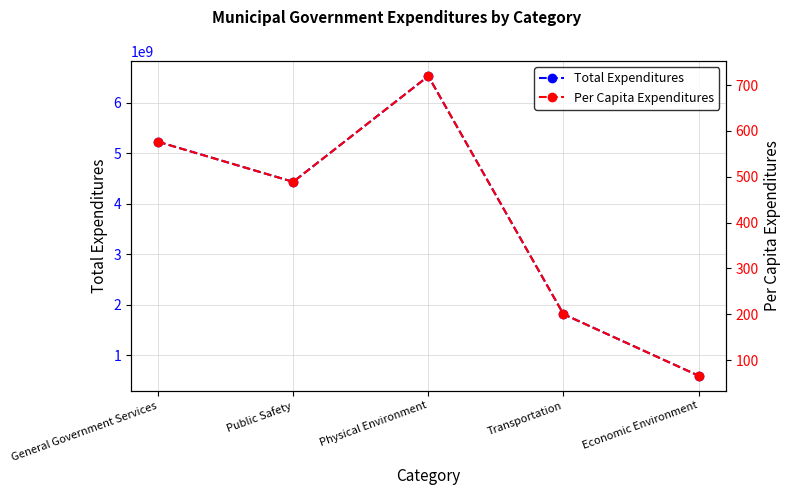

Rank the series by their average value, from lowest to highest.

Per Capita Expenditures, Total Expenditures